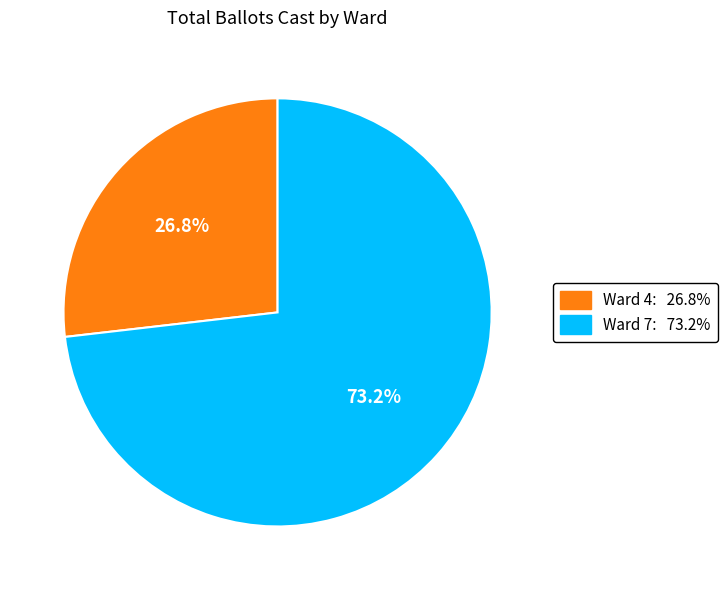

How many slices are in this pie chart?

2